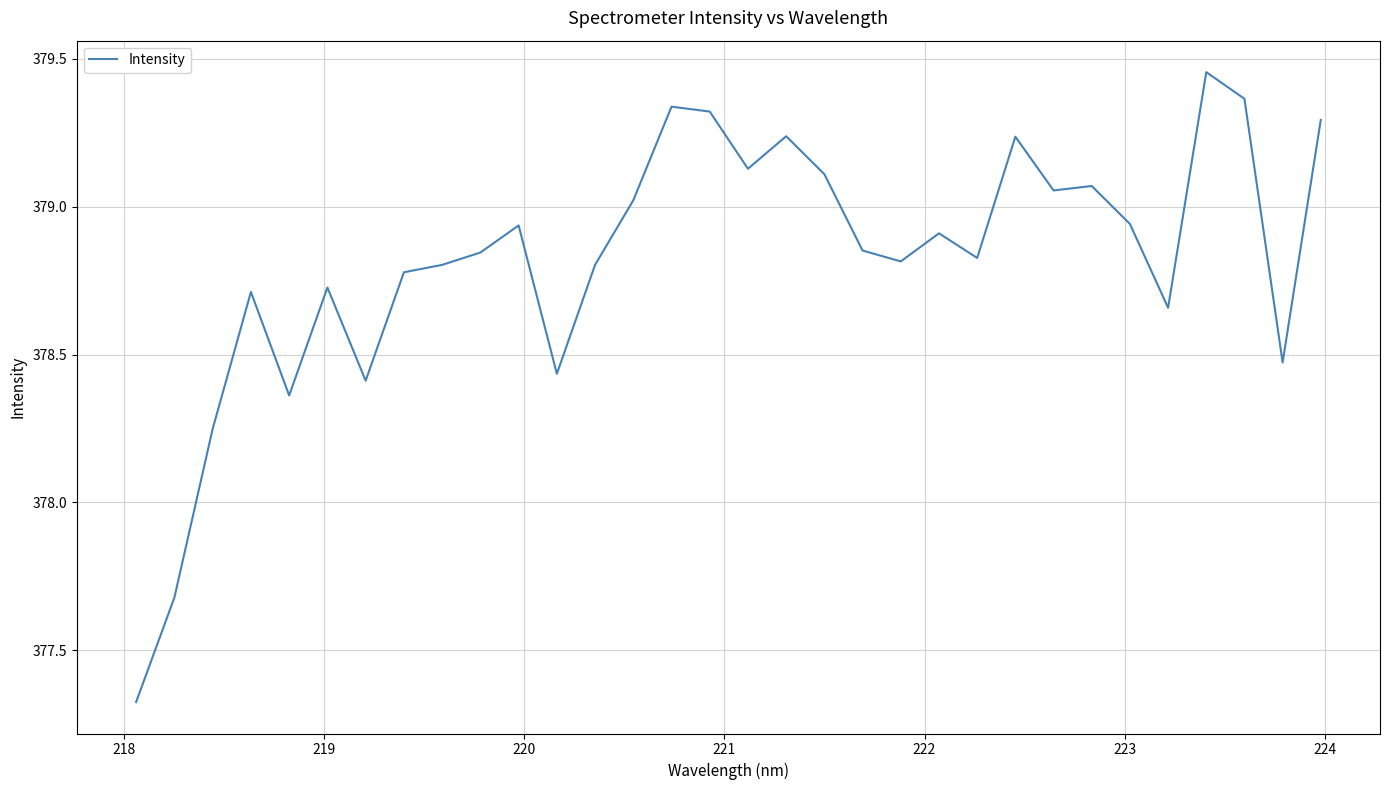

How many distinct data groups are displayed?

1